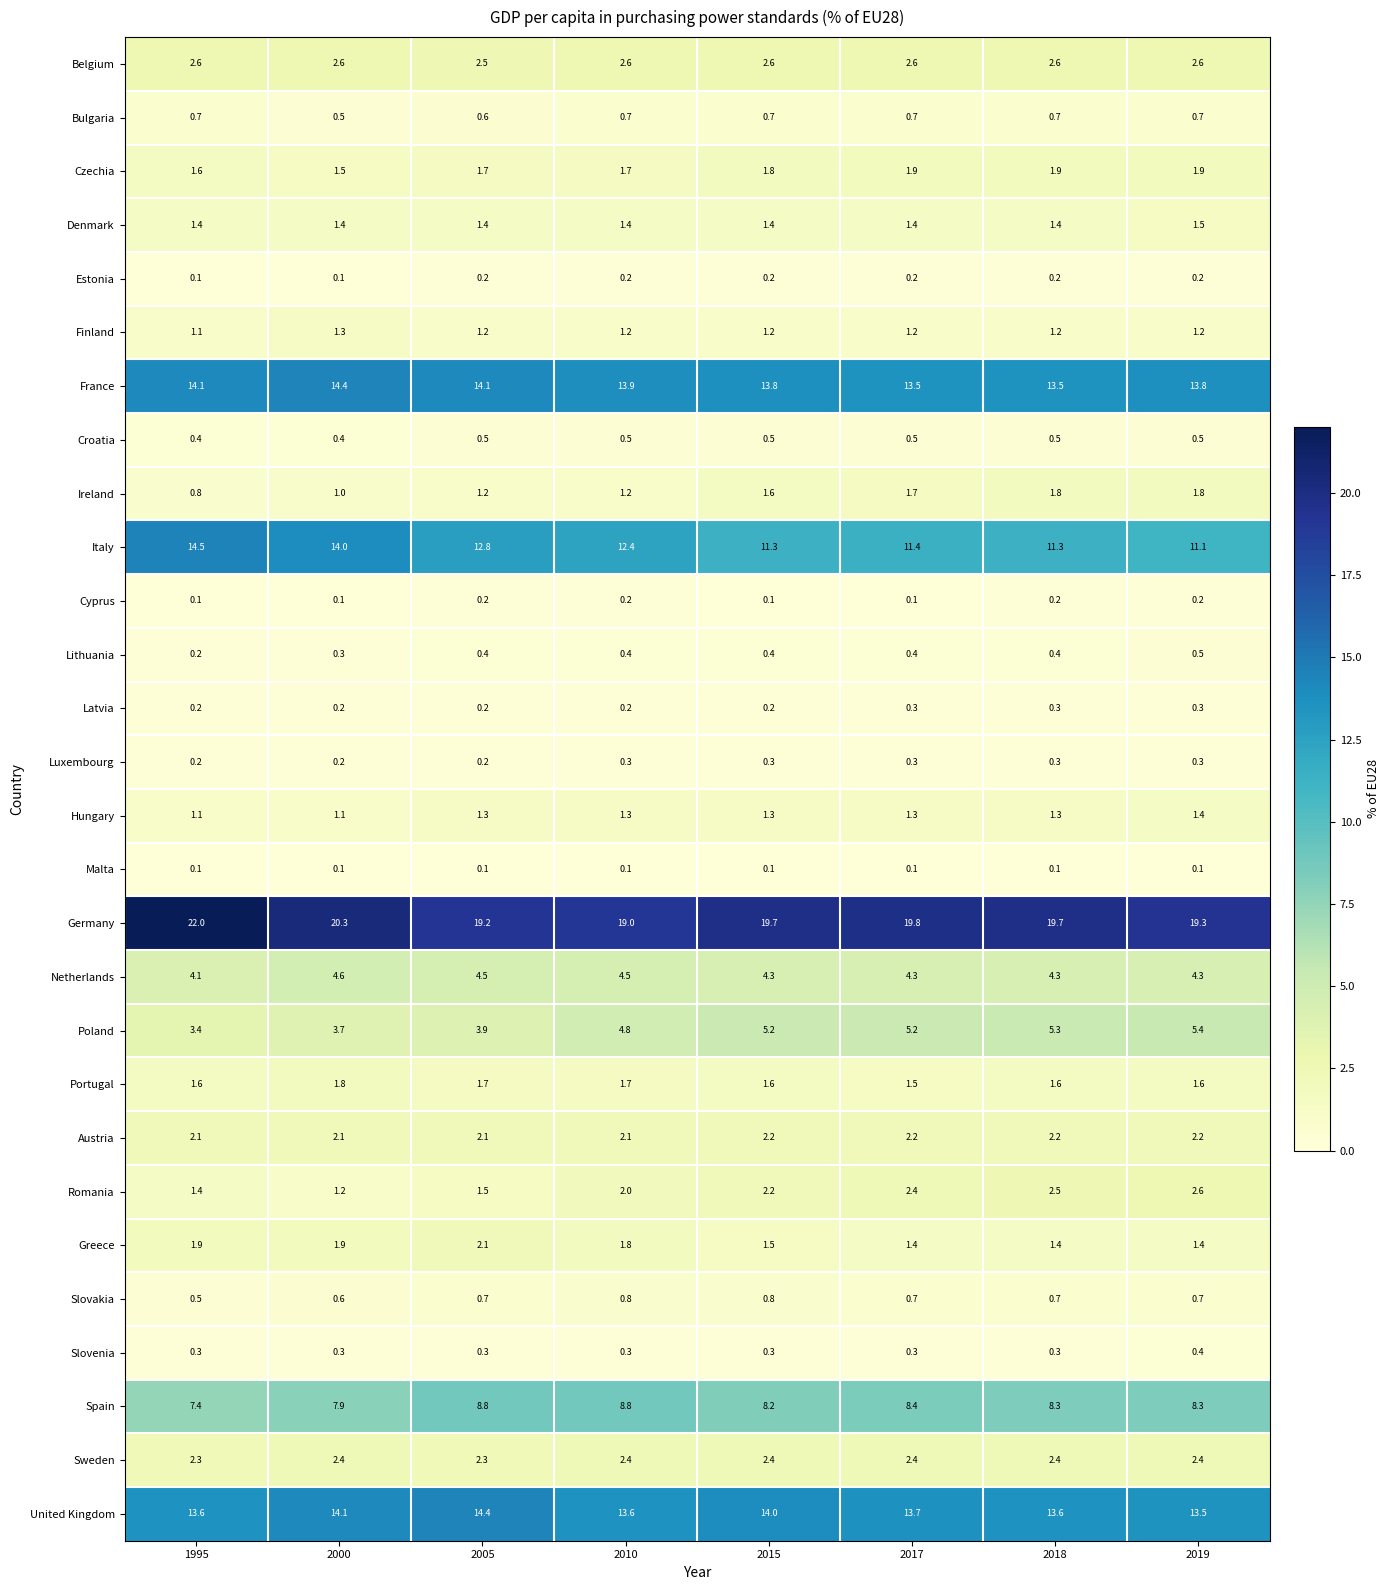

Which series has the largest range (max minus min)?

Italy